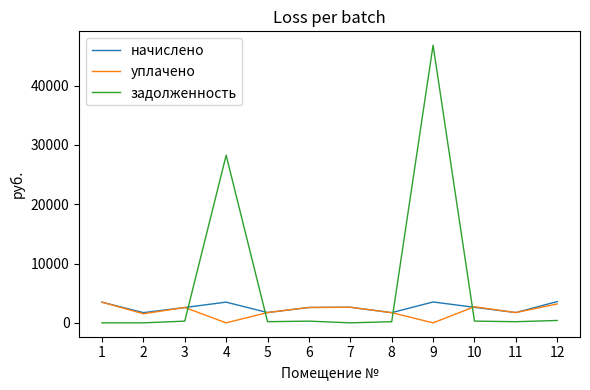

Between which two adjacent categories do задолженность and начислено first intersect?

3 and 4